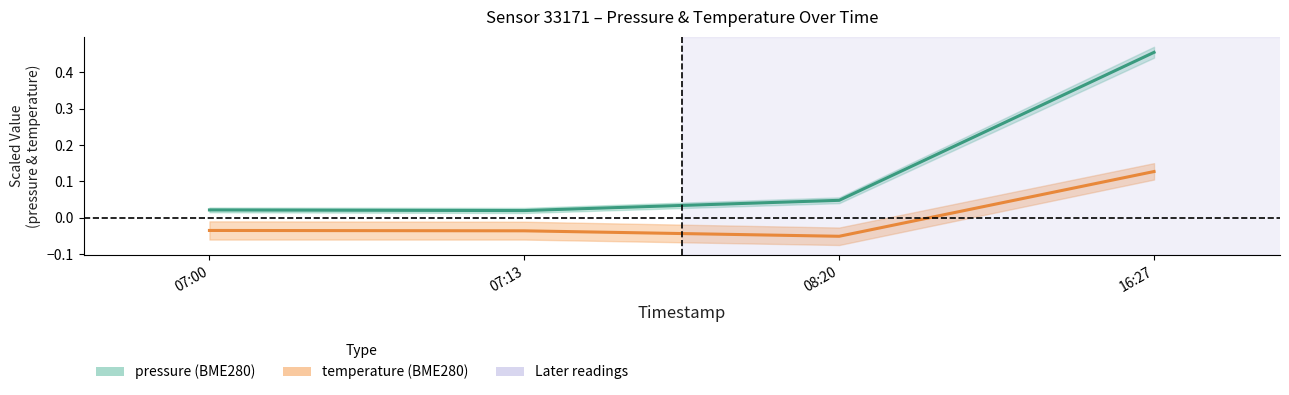

At which category does pressure reach its first local valley?

07:13